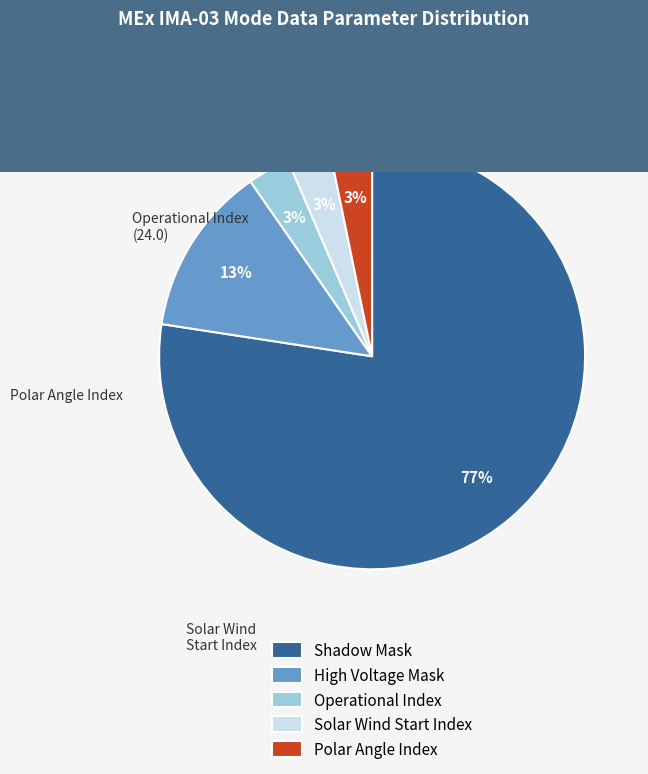

How many slices are in this pie chart?

5